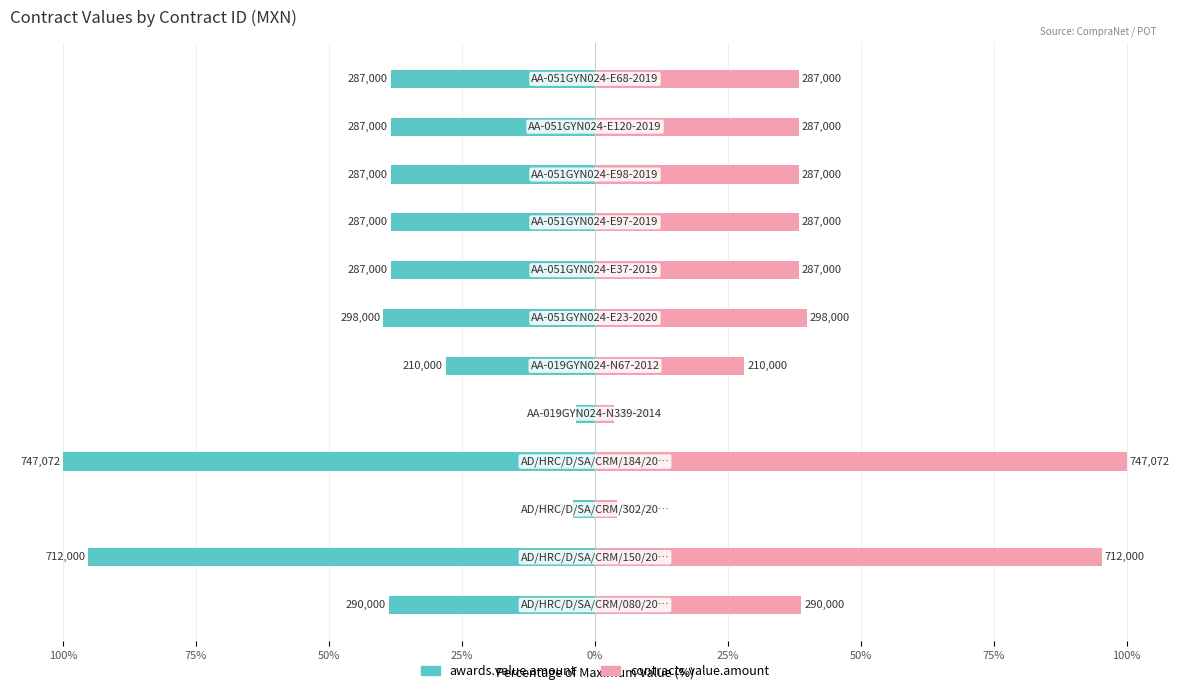

Rank the series by their maximum value, from lowest to highest.

awards.value.amount, contracts.value.amount